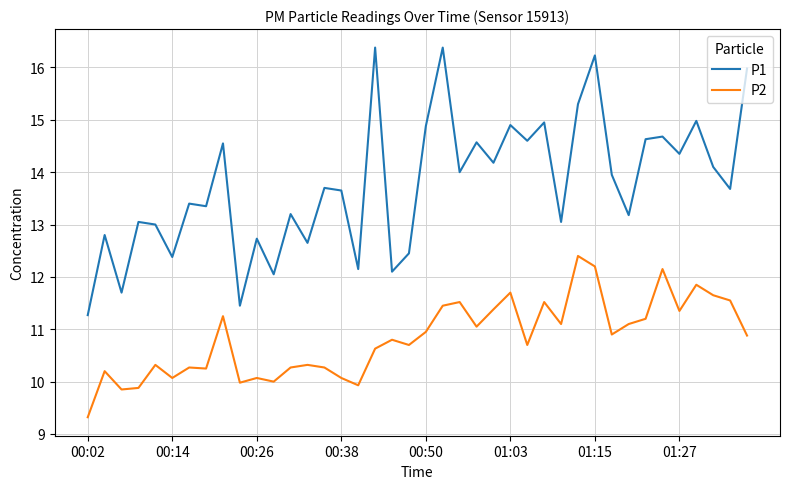

Which series has the largest total across all categories?

P1